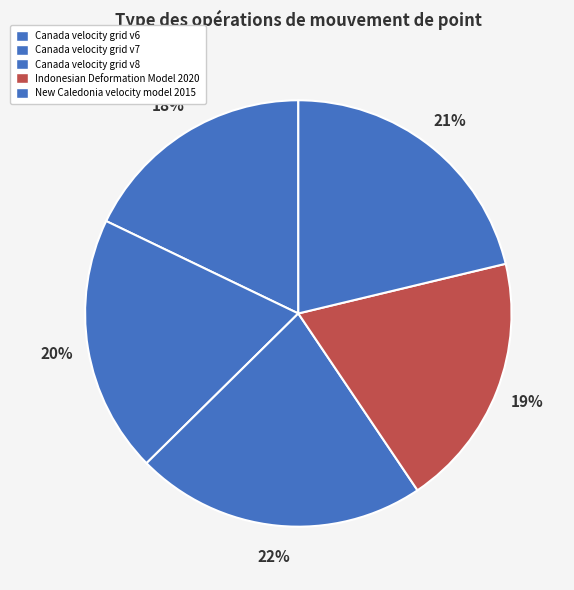

To the nearest percent, what percentage of the pie is Indonesian Deformation Model 2020?

19%